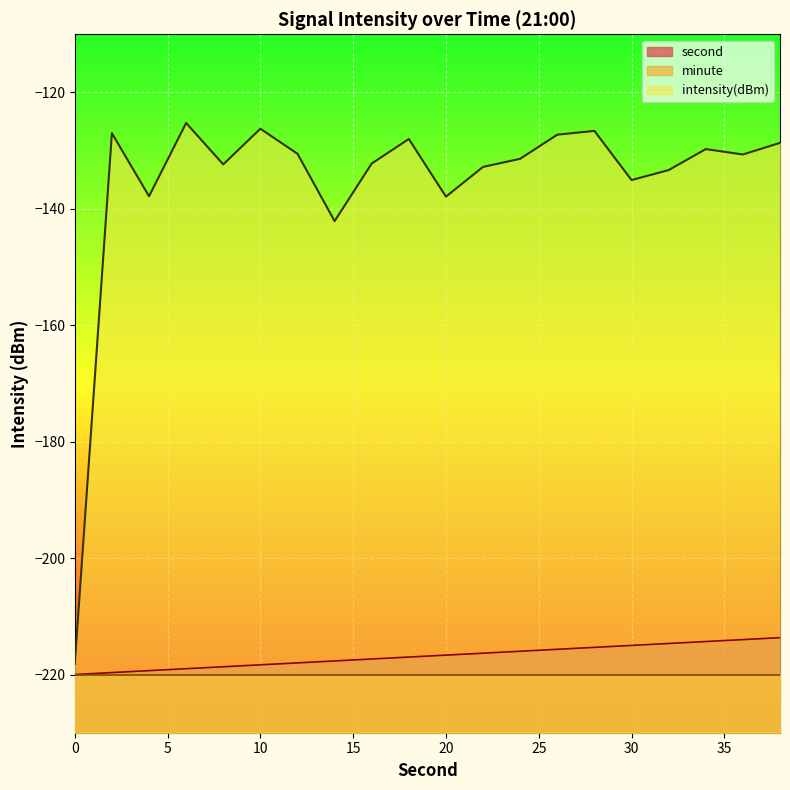

What is the difference between the intensity(dBm) values at 22 and 18?

4.8